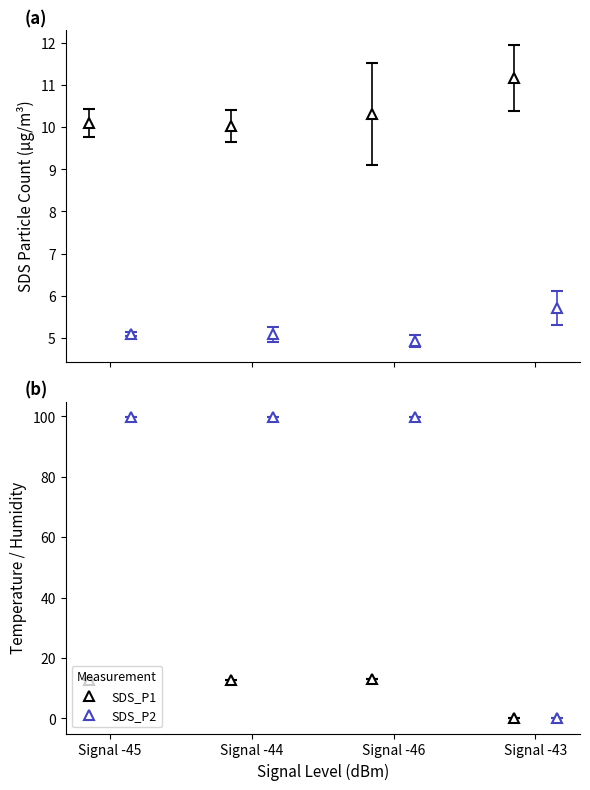

True or false: SDS_P2 has a value of 1.9 at -45.

False